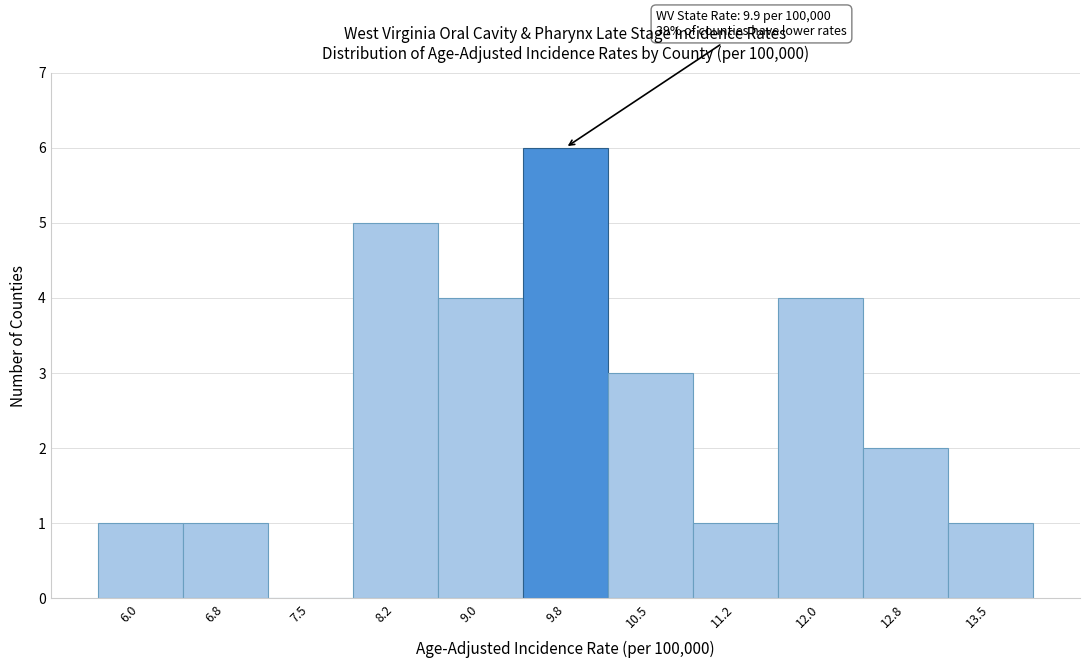

Reading right to left, extract all data points from this chart.

13.5=1	12.8=2	12.0=4	11.2=1	10.5=3	9.8=6	9.0=4	8.2=5	7.5=0	6.8=1	6.0=1